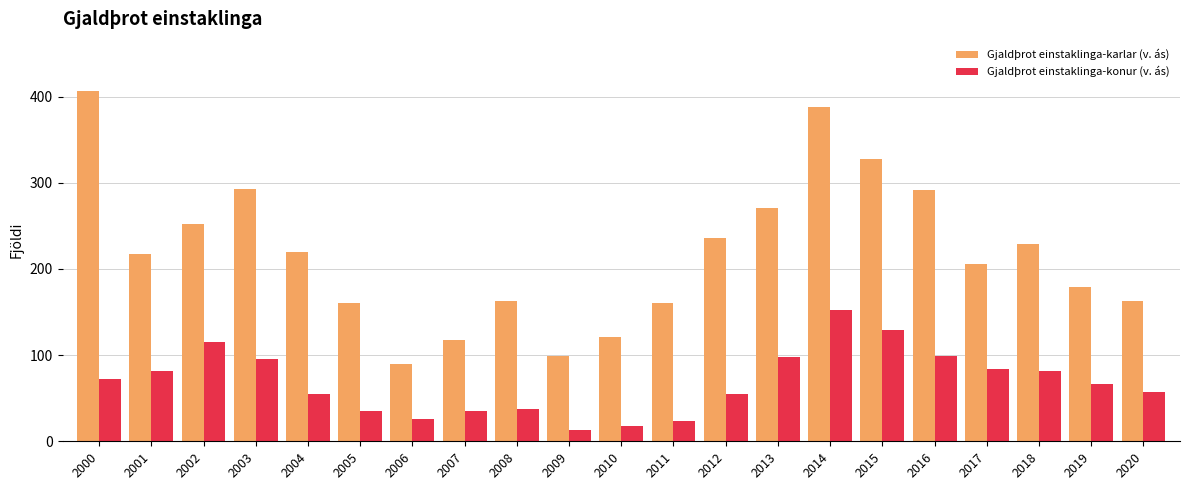

Rank the series at 2014 from highest to lowest value.

Gjaldþrot einstaklinga-karlar (v. ás), Gjaldþrot einstaklinga-konur (v. ás)